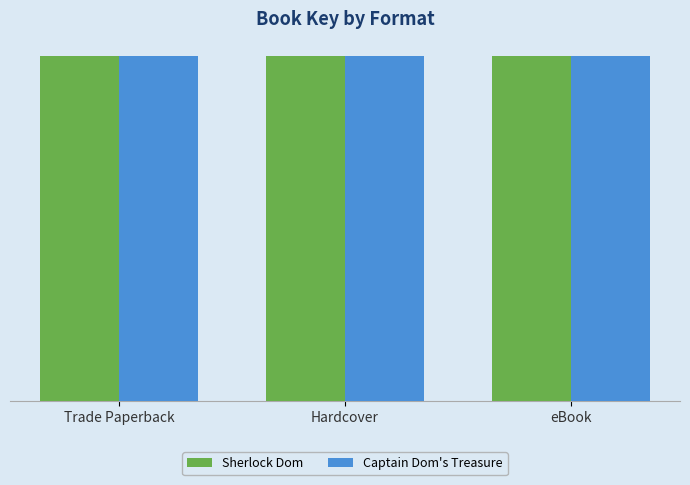

Is the value of Sherlock Dom at Trade Paperback greater than the value of Captain Dom's Treasure at Hardcover?

Yes